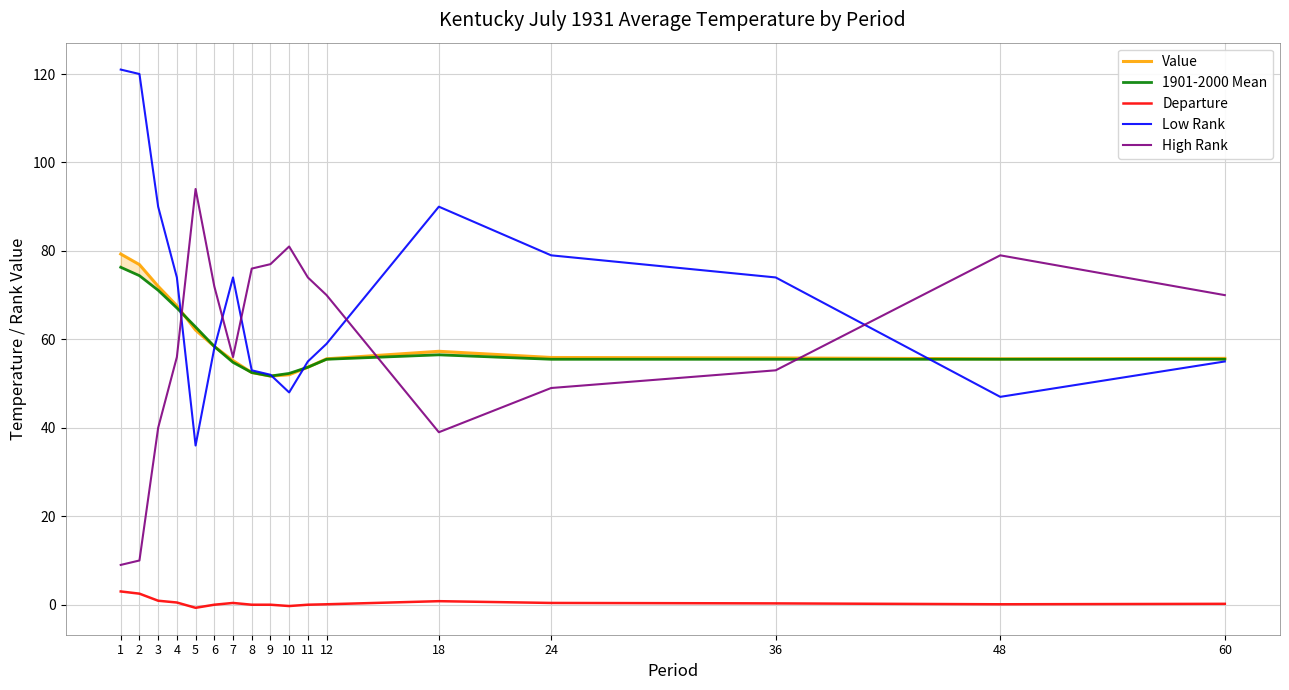

How many data points does each series have?

17